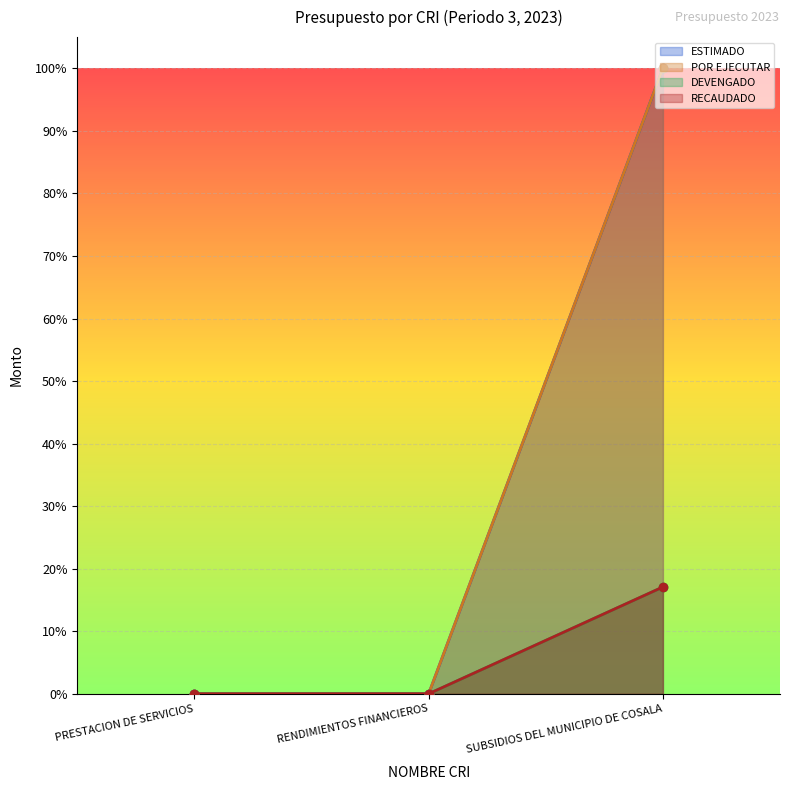

What position from the left is RENDIMIENTOS FINANCIEROS?

2